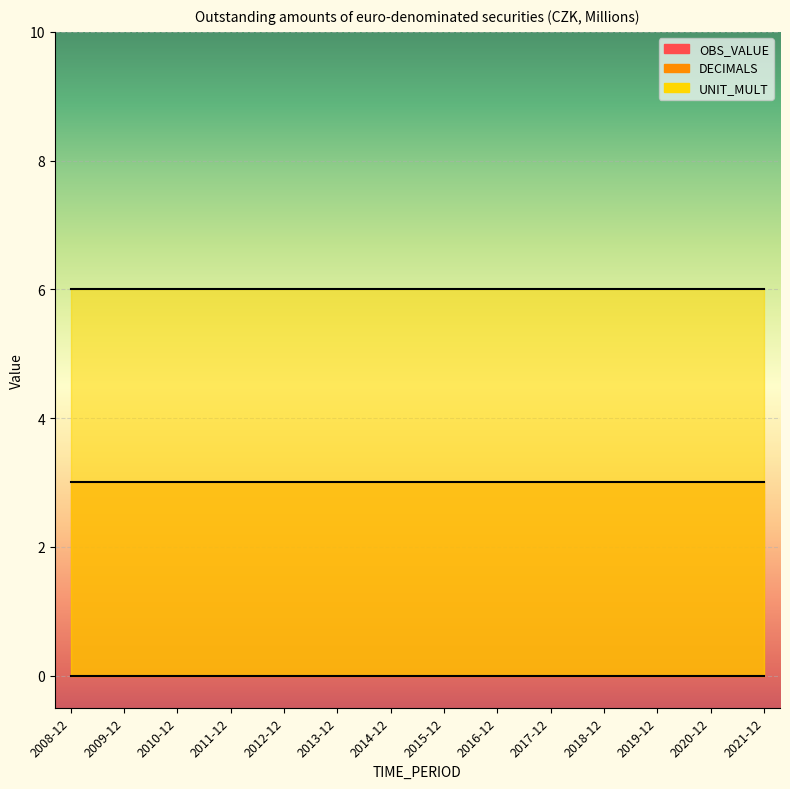

What is the approximate value of DECIMALS at 2019-12?

3